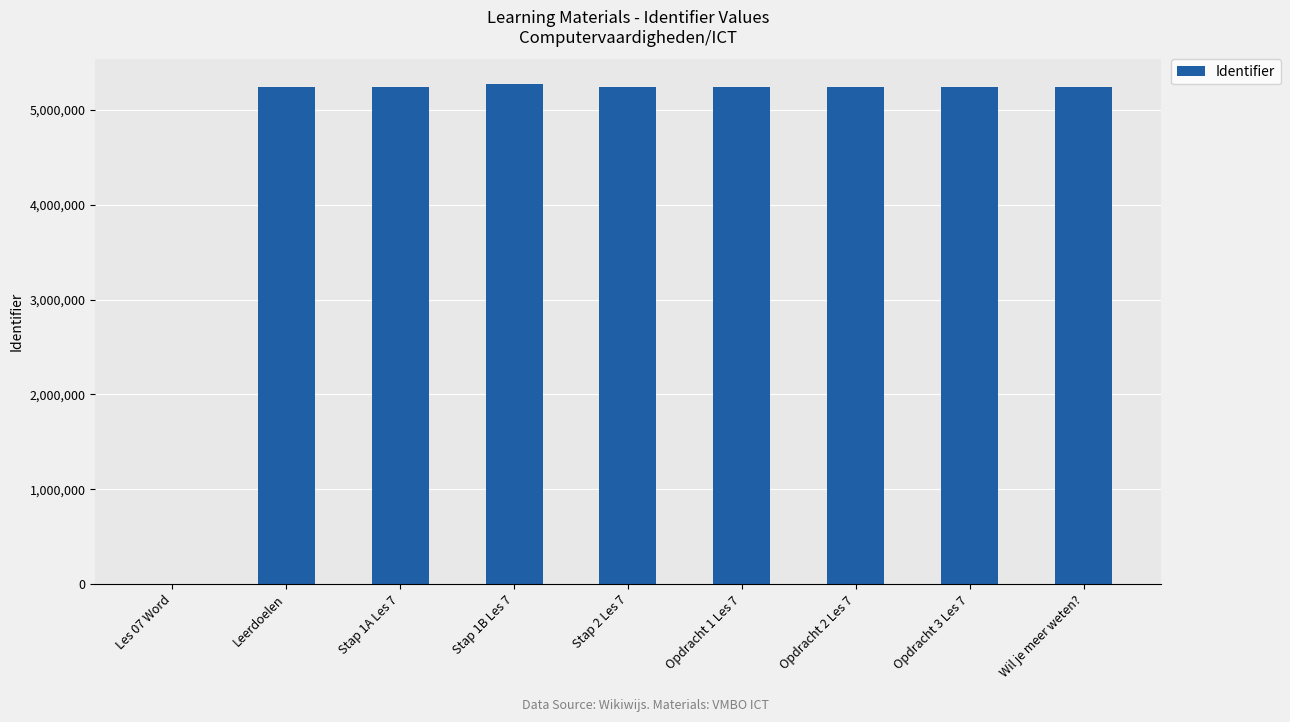

How many distinct data groups are displayed?

1